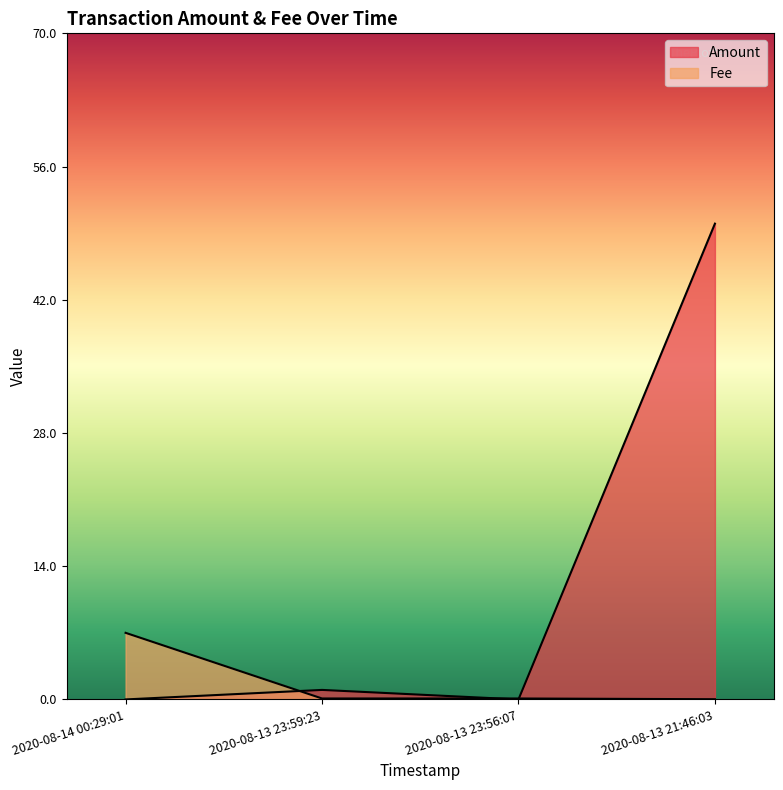

What is the value of the Amount point at the 2nd from the left?

1.0